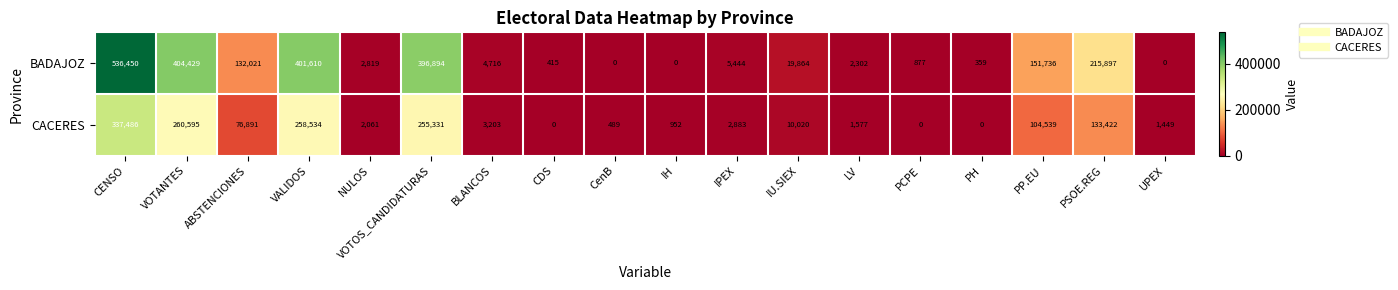

What is the highest value of the BADAJOZ series?

536450